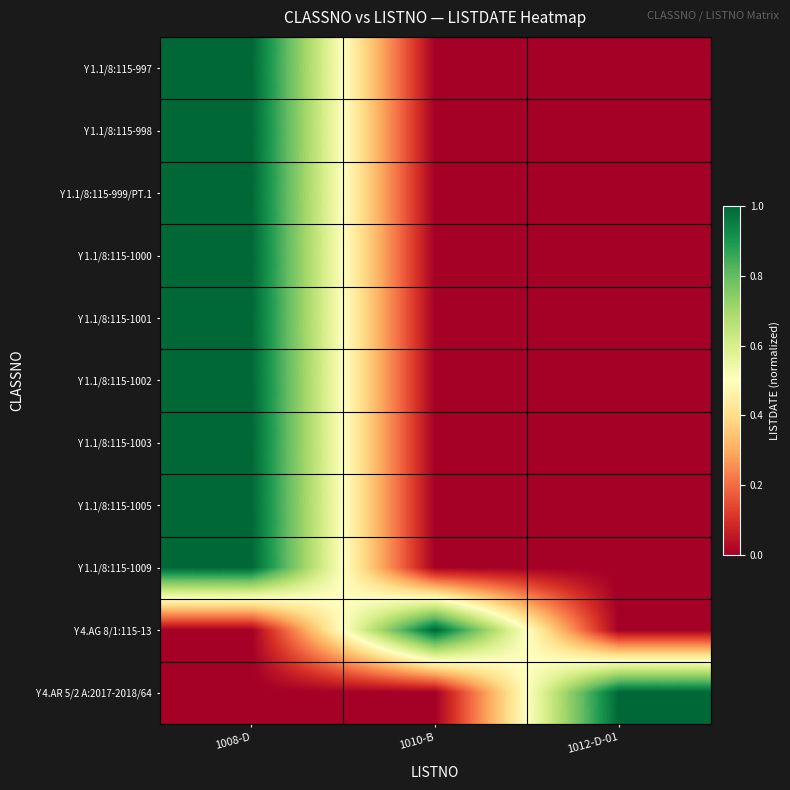

What is the total value across all series at 1010-B?

1